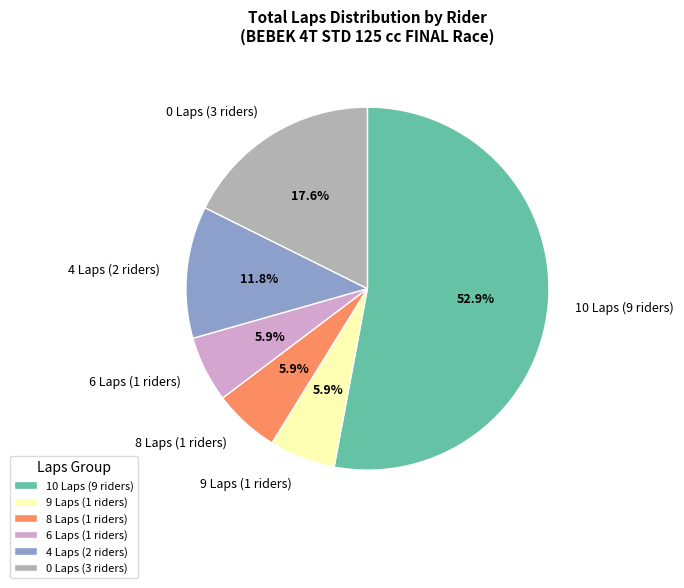

To the nearest percent, what is the average slice percentage?

17%